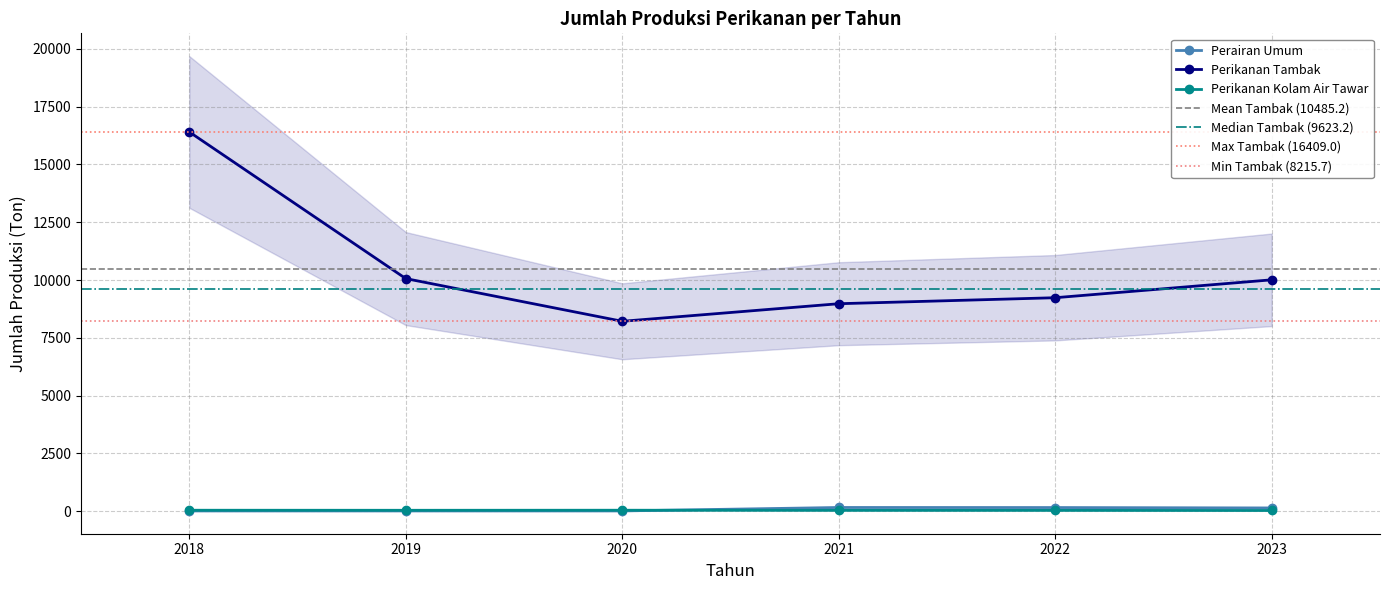

What value does the Perairan Umum series have at 2022?

157.0